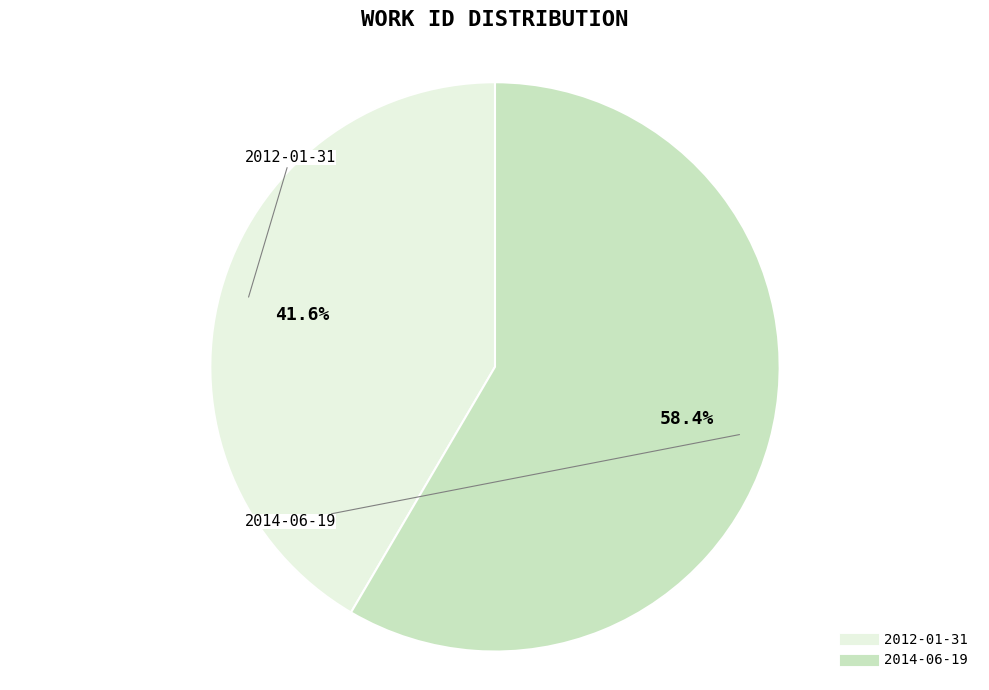

Is 2014-06-19 the majority of the pie?

Yes